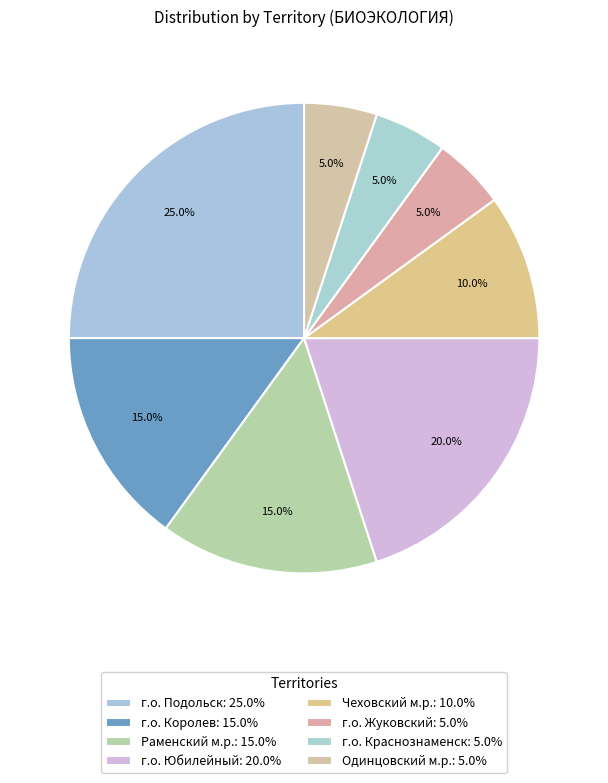

Is г.о. Королев the majority of the pie?

No